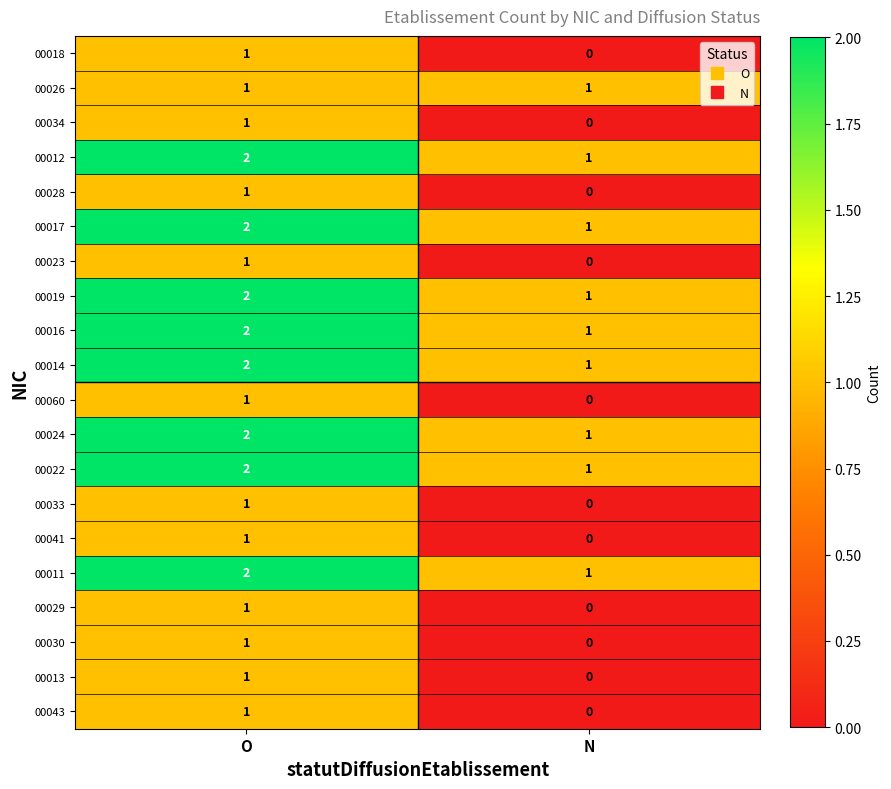

What is the sum of all 00024 values?

3